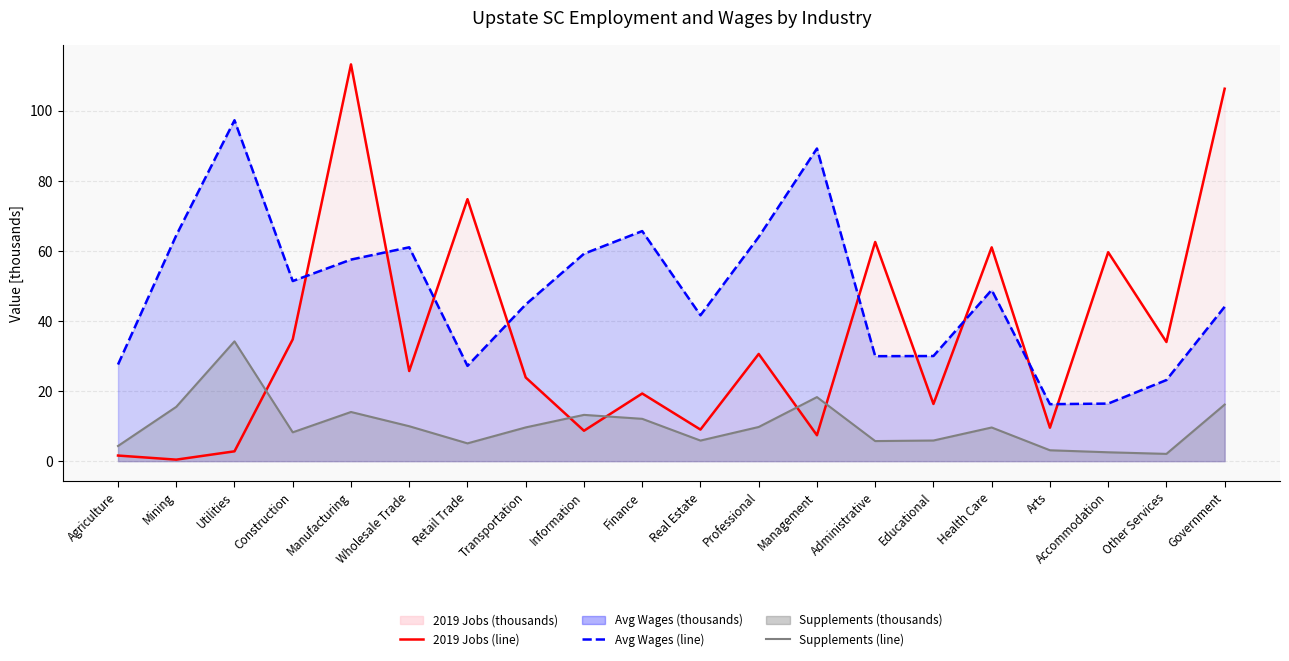

What is the label of the 9th point from the right?

Professional